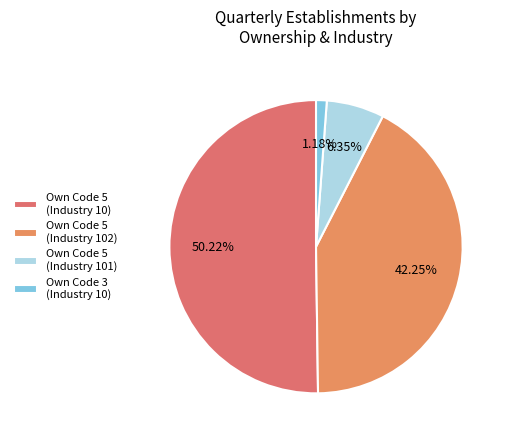

How many segments does this pie chart have?

4